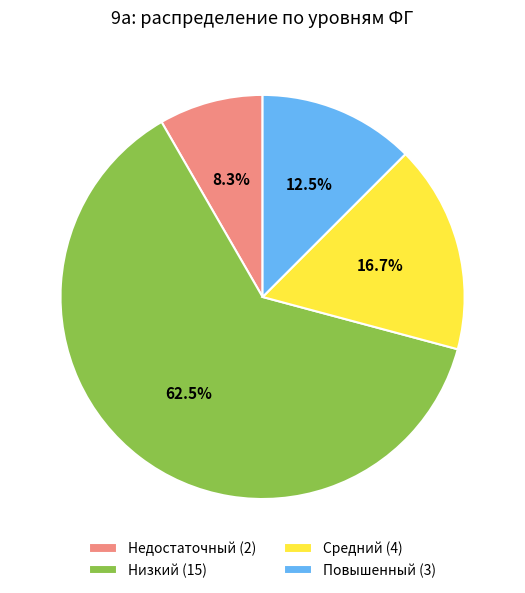

How many segments does this pie chart have?

4